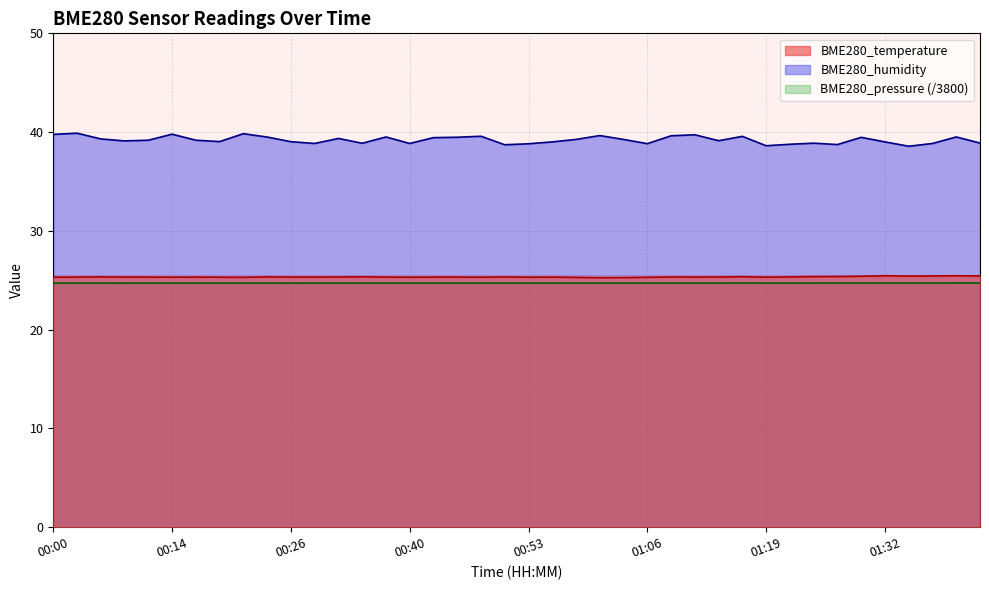

How many interior local peaks does the BME280_temperature series have?

10